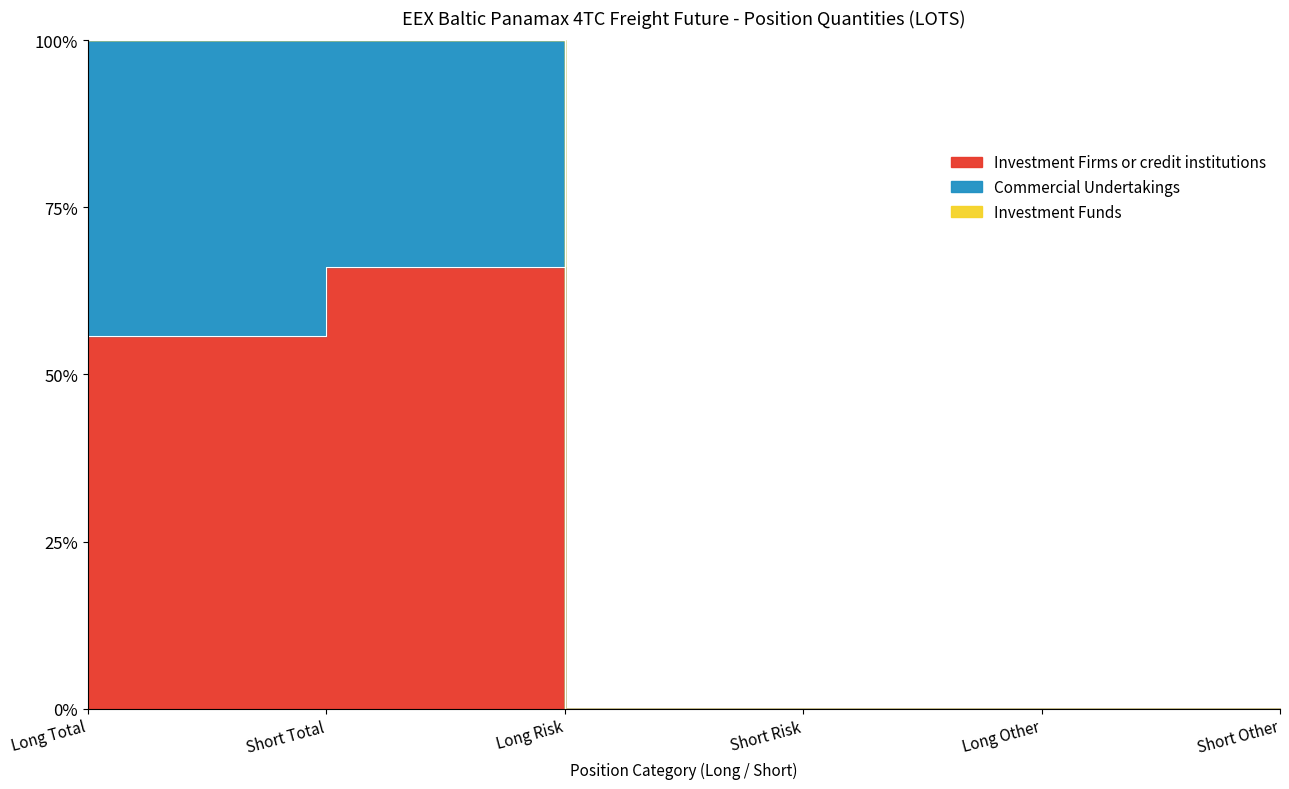

True or false: Investment Firms or credit institutions has a value of 45.3 at Long Risk.

False